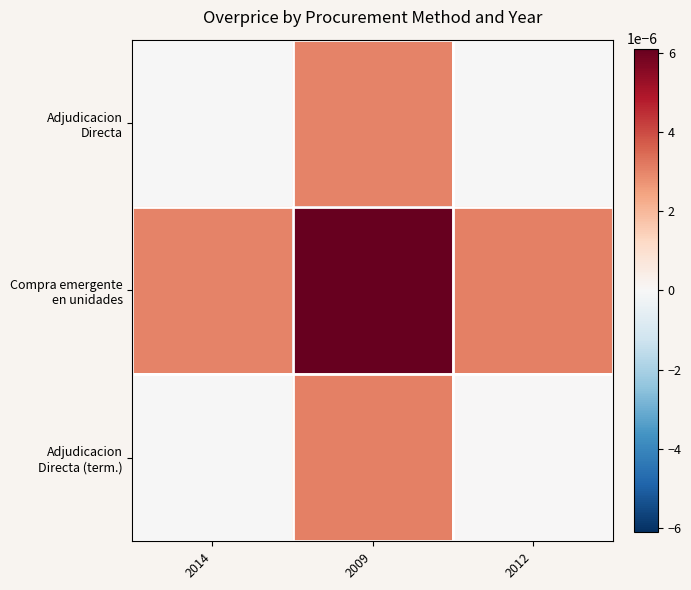

Rank the series at 2012 from lowest to highest value.

Adjudicacion Directa, Adjudicacion Directa (term.), Compra emergente en unidades